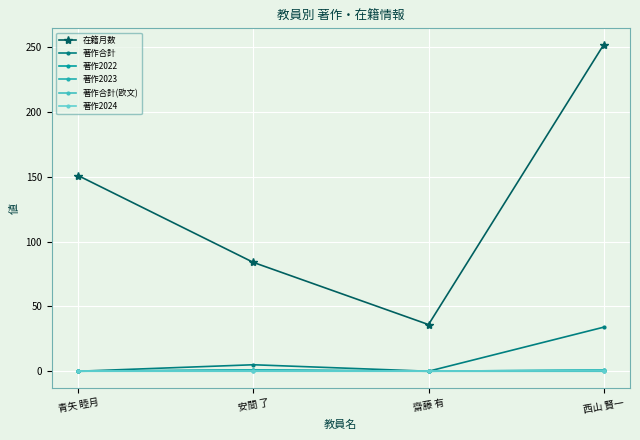

What position from the right is 西山 賢一?

1